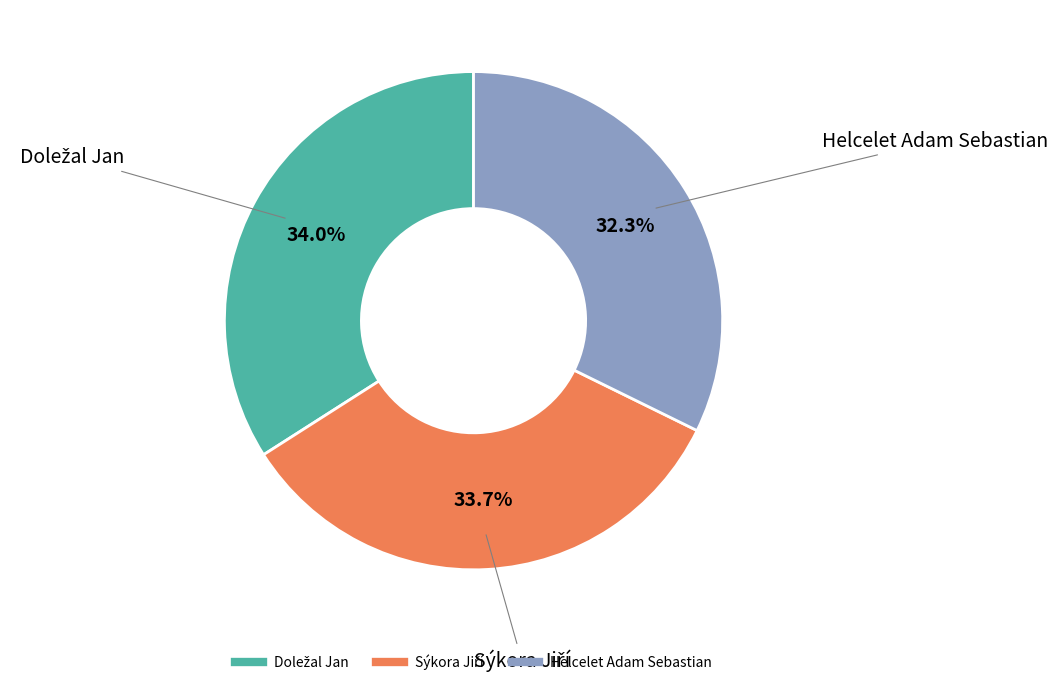

Which slice is the smallest?

Helcelet Adam Sebastian